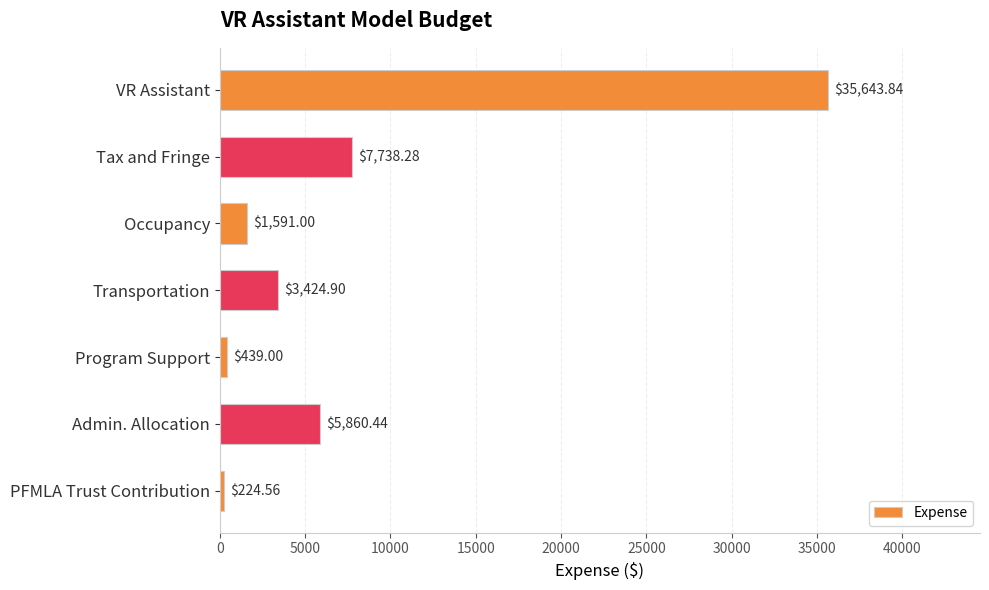

List the labels in order of value, largest first.

VR Assistant, Tax and Fringe, Admin. Allocation, Transportation, Occupancy, Program Support, PFMLA Trust Contribution